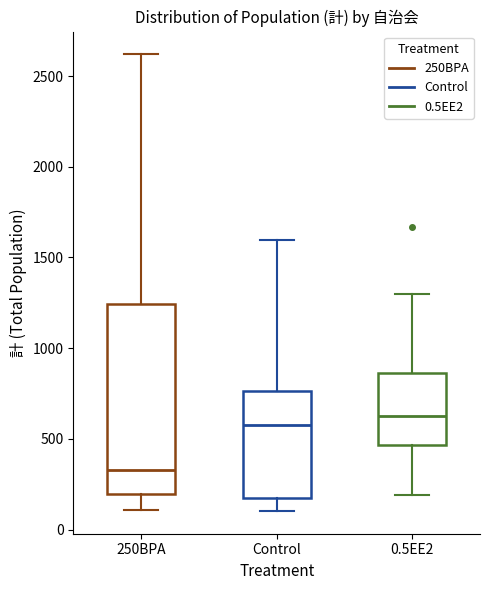

Which box is the tallest, from its lower edge to its upper edge?

250BPA